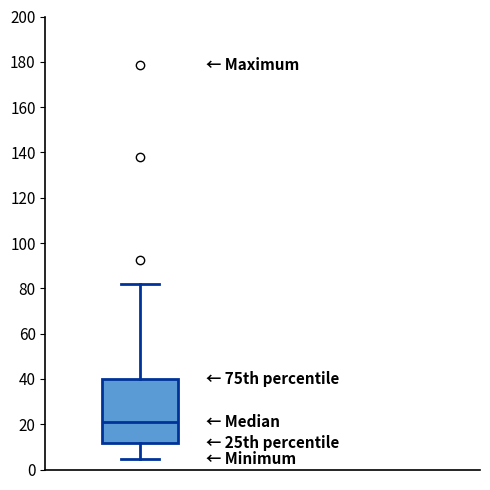

Where does the median line of the box sit on the y-axis? The values are not printed on the chart, so give them approximately, as read against the axis.

20